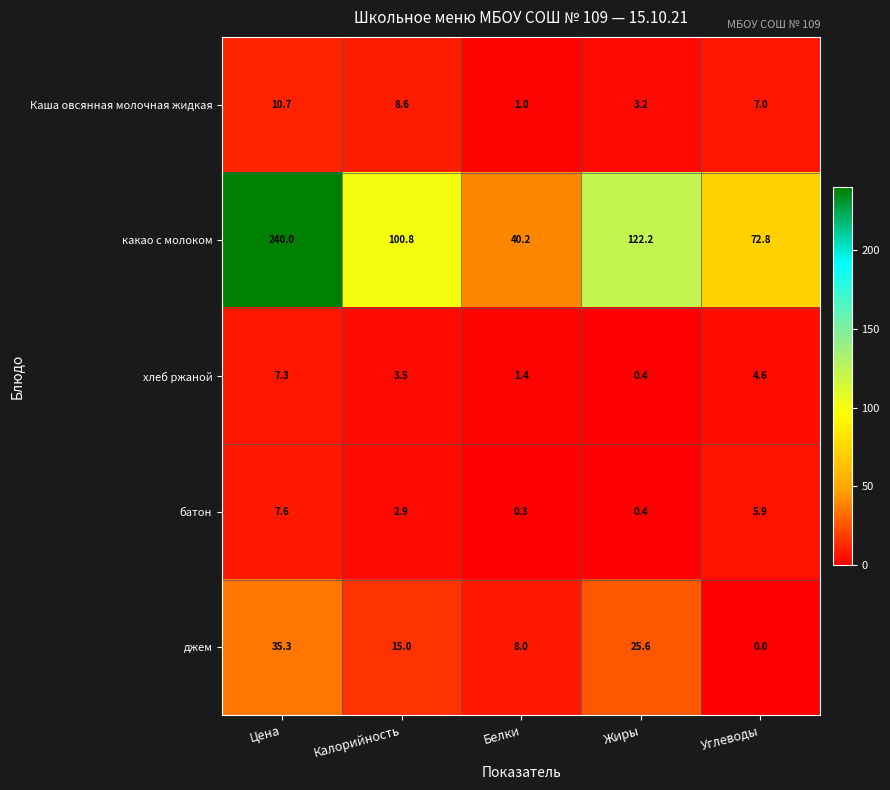

The батон series shows 7.6 at Цена. True or false?

True